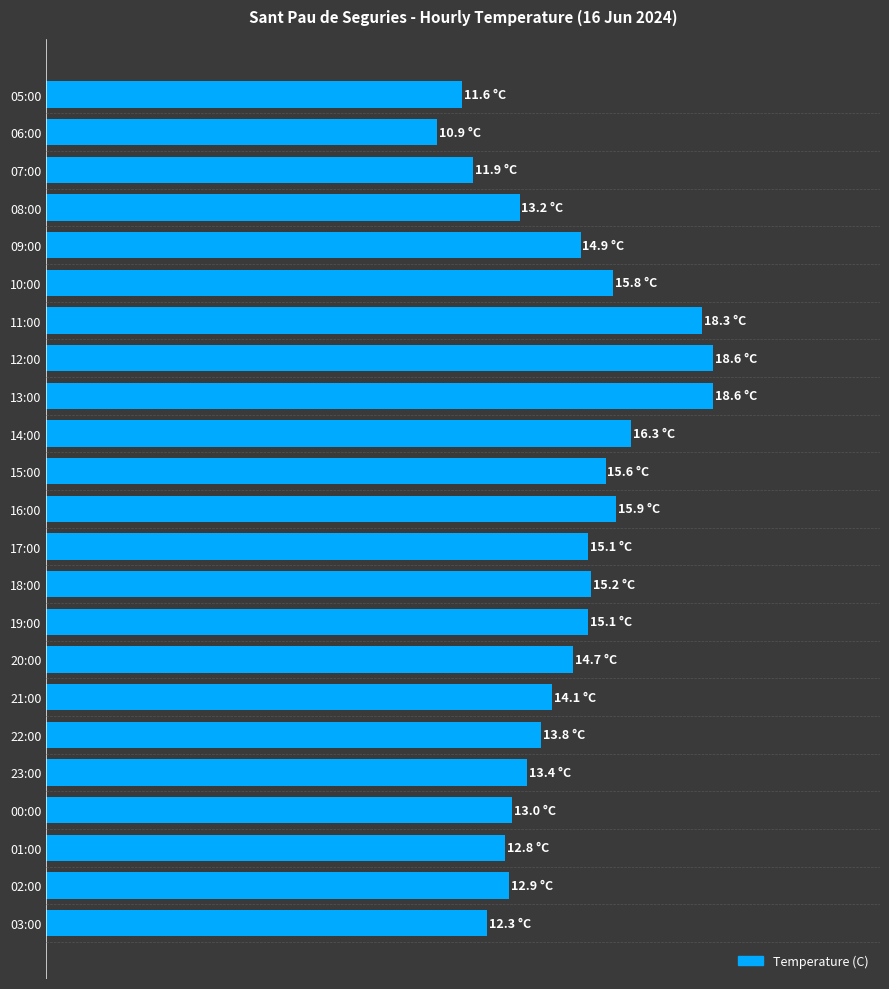

Does the chart contain any negative values?

No